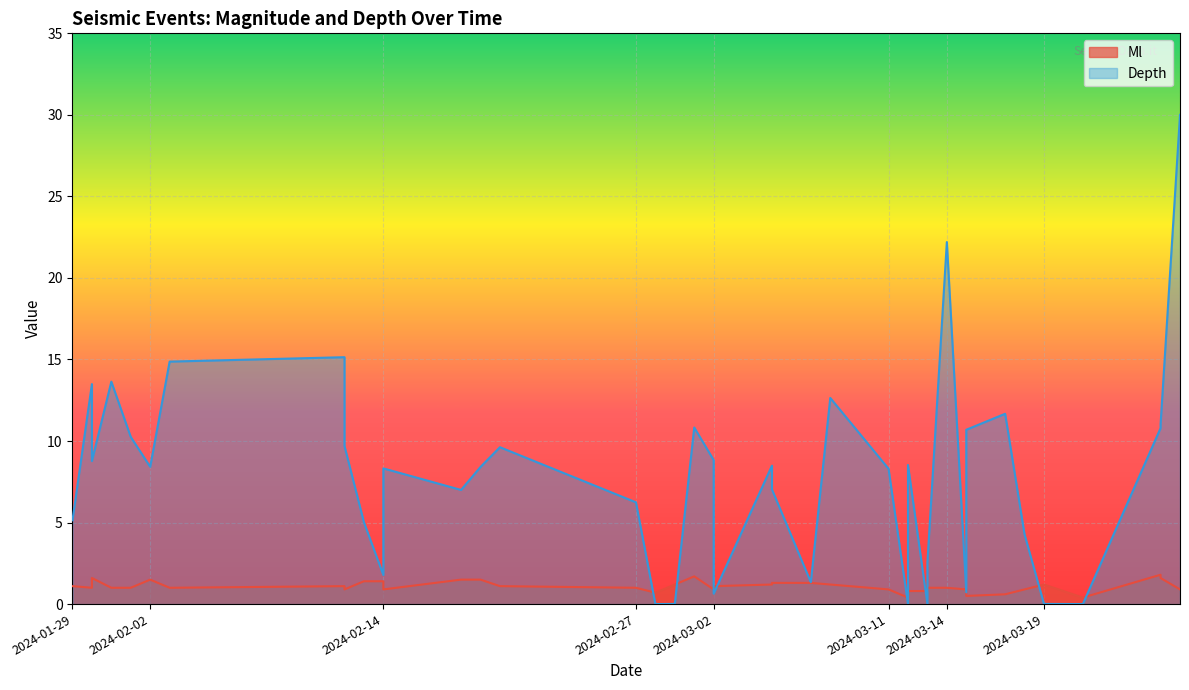

Between 2024-03-26 and 2024-02-20, which is larger?

2024-02-20